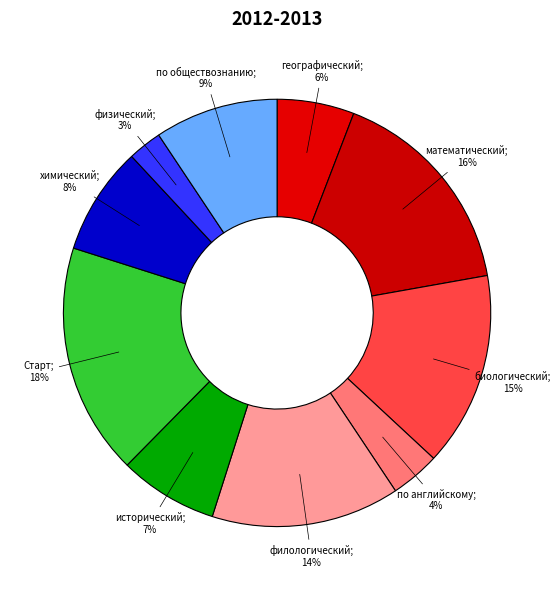

Count the number of slices in the pie.

10